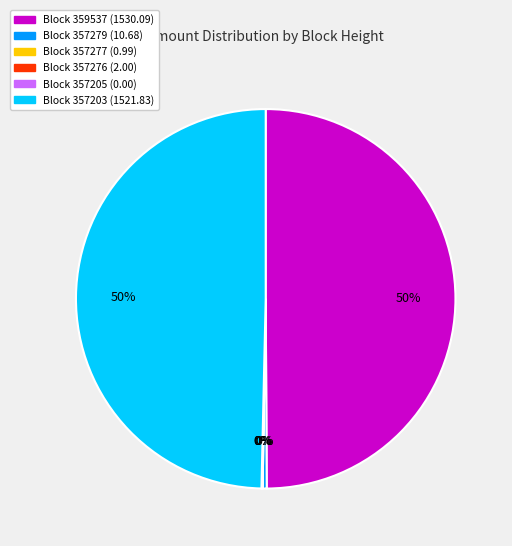

Count the number of slices in the pie.

6